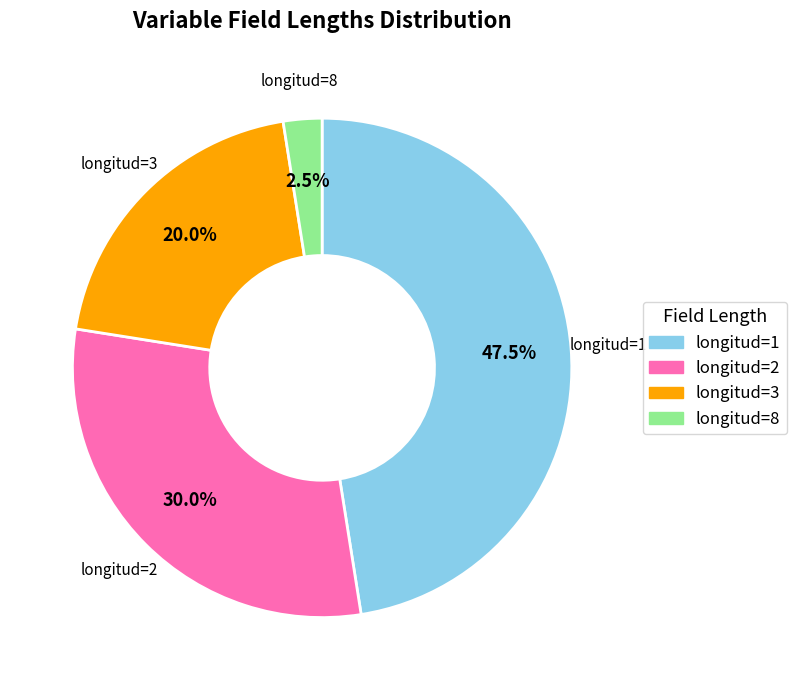

Rank the categories by value from lowest to highest.

longitud=8, longitud=3, longitud=2, longitud=1